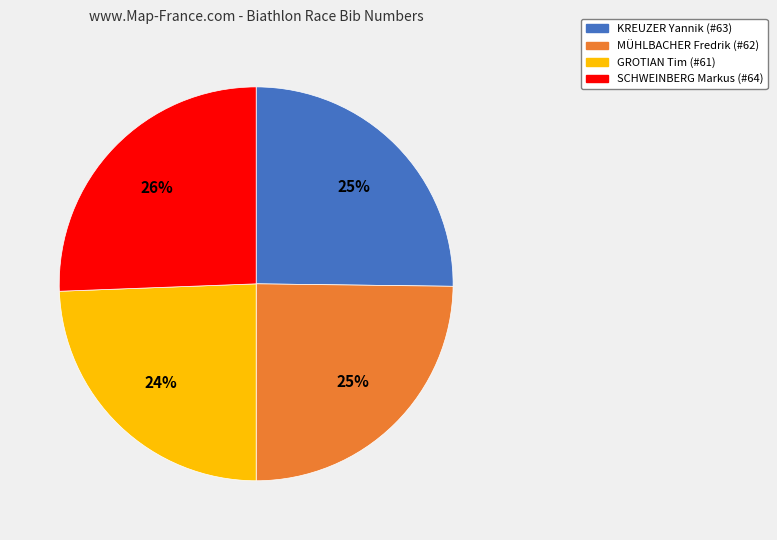

The KREUZER Yannik slice represents 25% of the pie. True or false?

True